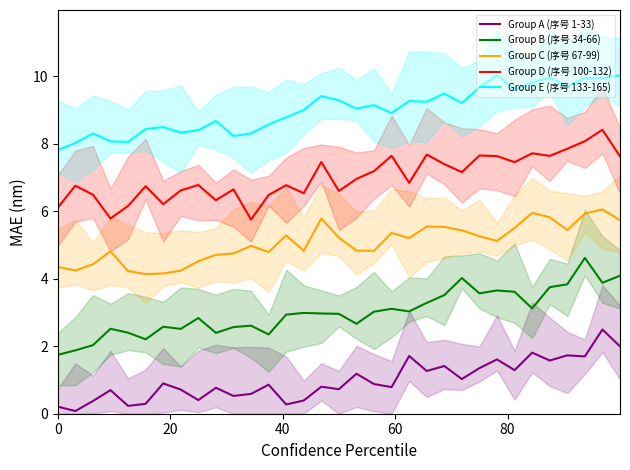

True or false: Group C (序号 67-99) and Group D (序号 100-132) intersect in this chart.

False